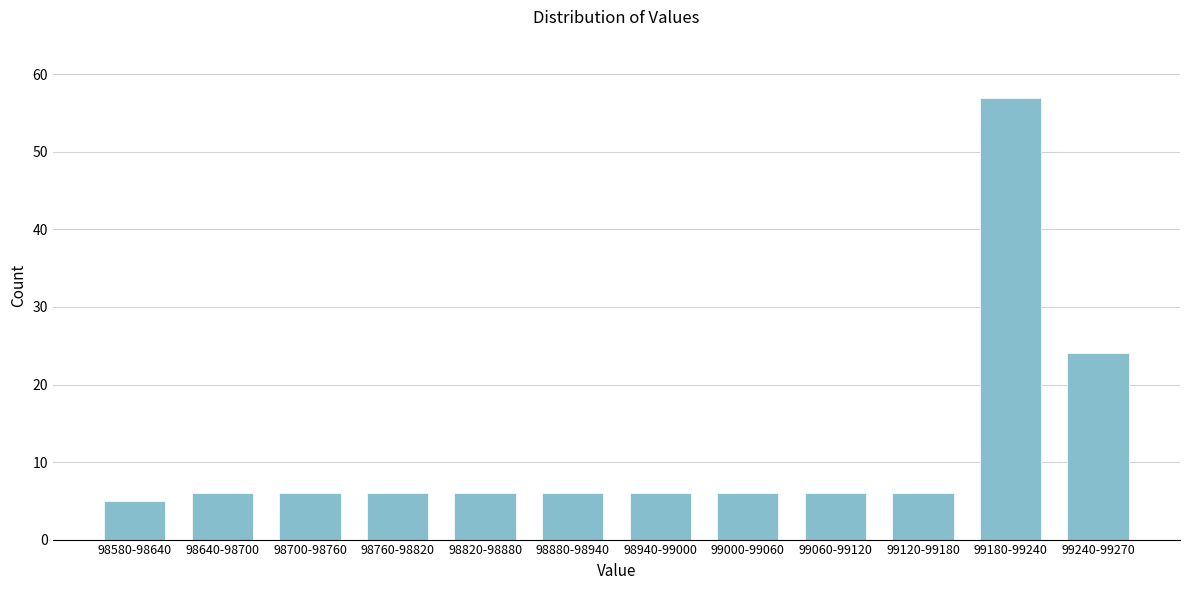

Reading left to right, list all the values displayed in this chart.

5	6	6	6	6	6	6	6	6	6	57	24